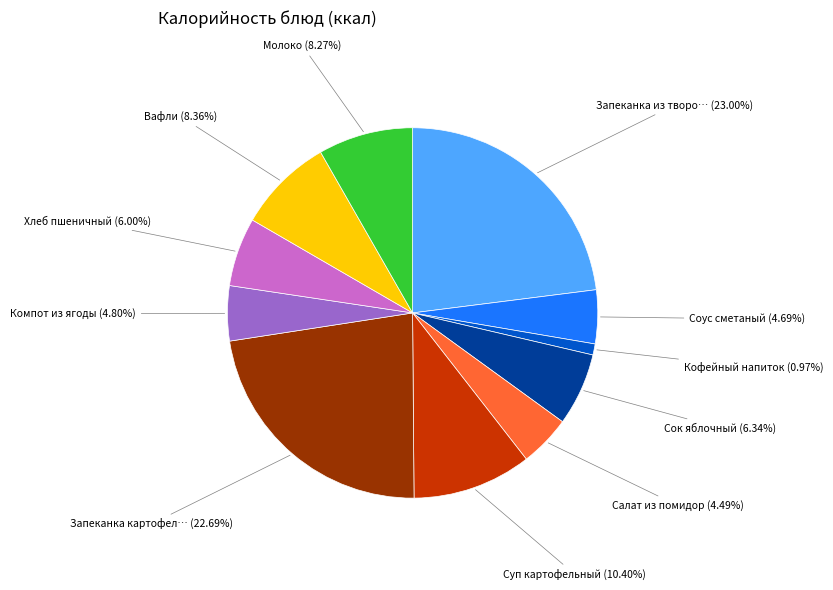

Is there a majority slice in this chart?

No